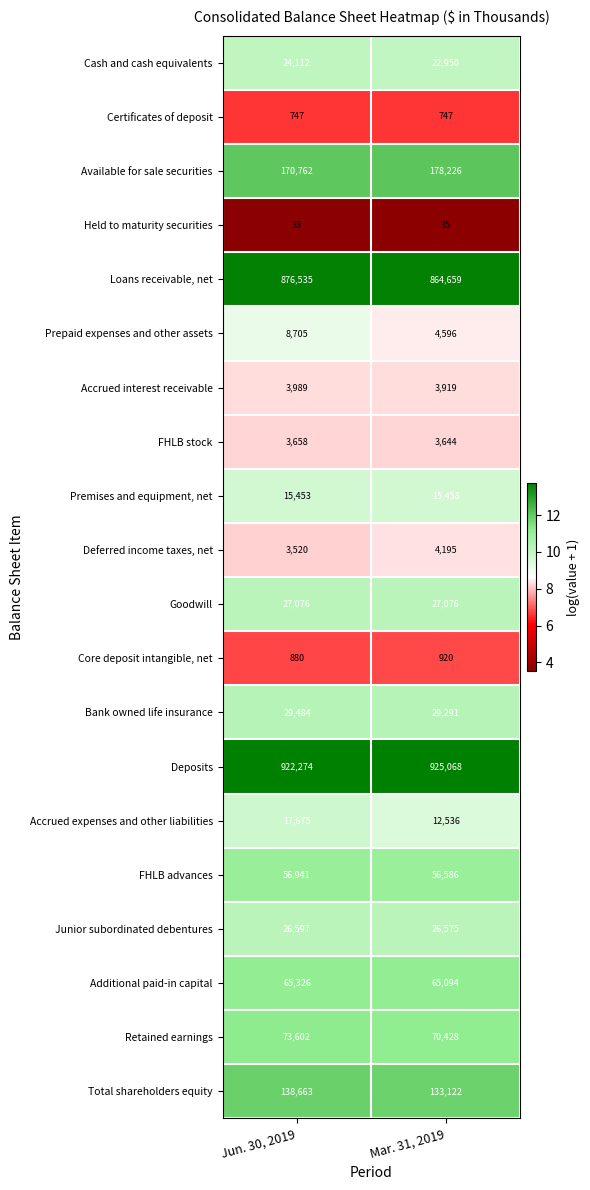

At which category does the chart reach its minimum across all series?

Jun. 30, 2019